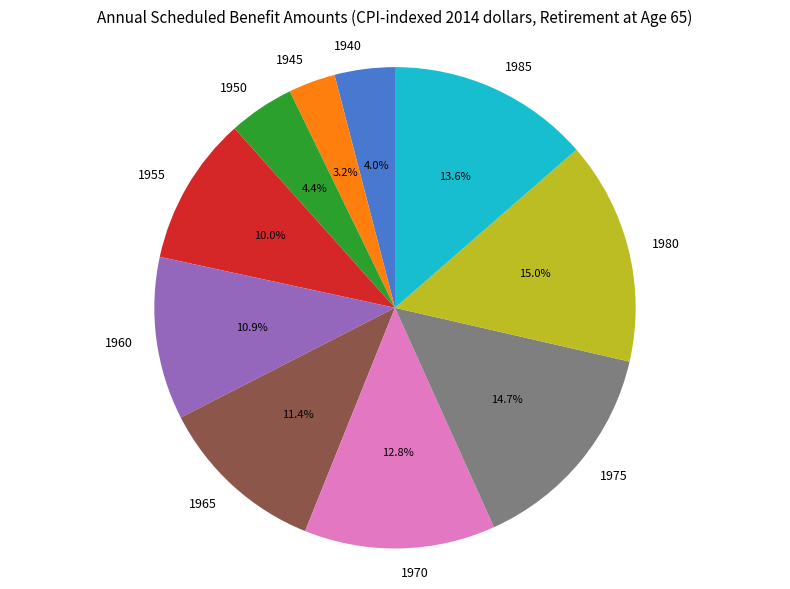

Is it true that 1980 is 4% of the pie?

False